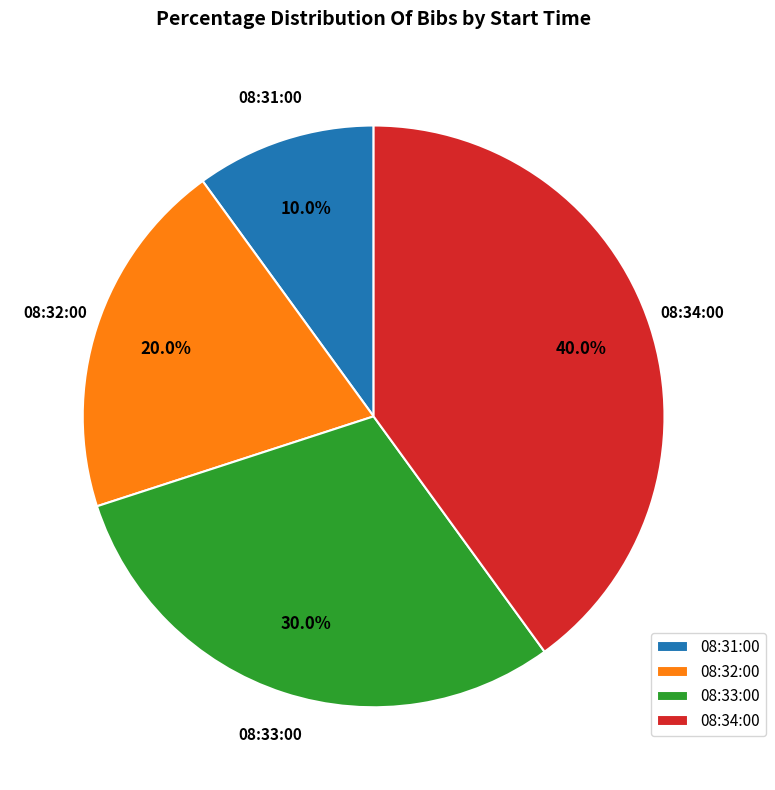

Approximately how many times larger is the value at 08:32:00 compared to 08:33:00?

0.7